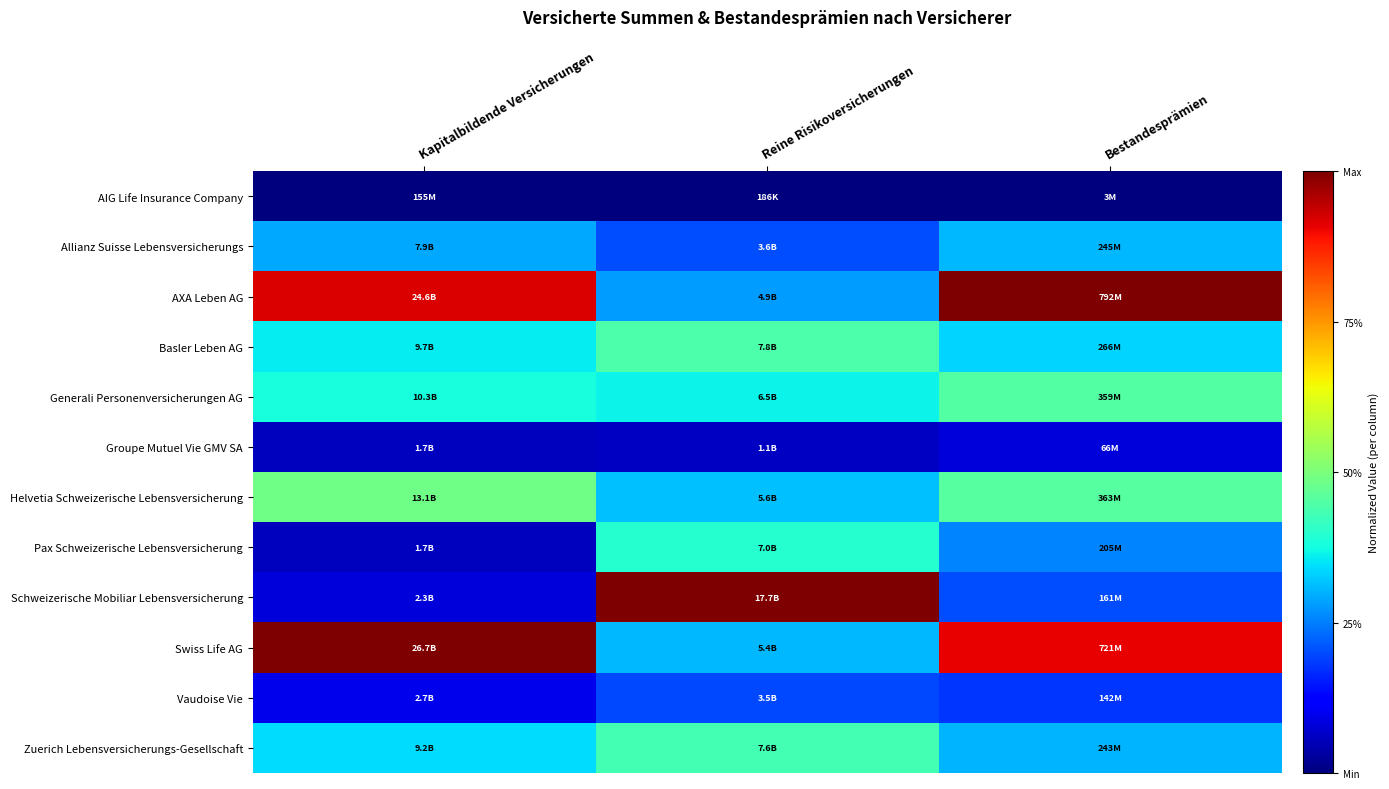

Rank the series at Kapitalbildende Versicherungen from lowest to highest value.

AIG Life Insurance Company, Pax Schweizerische Lebensversicherung, Groupe Mutuel Vie GMV SA, Schweizerische Mobiliar Lebensversicherung, Vaudoise Vie, Allianz Suisse Lebensversicherungs, Zuerich Lebensversicherungs-Gesellschaft, Basler Leben AG, Generali Personenversicherungen AG, Helvetia Schweizerische Lebensversicherung, AXA Leben AG, Swiss Life AG